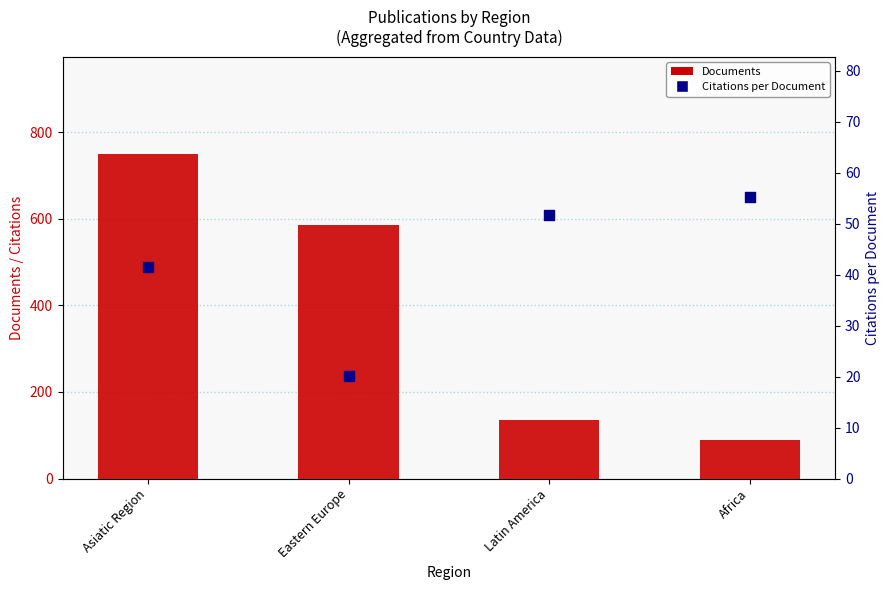

What is the total value across all series at Asiatic Region?

790.4